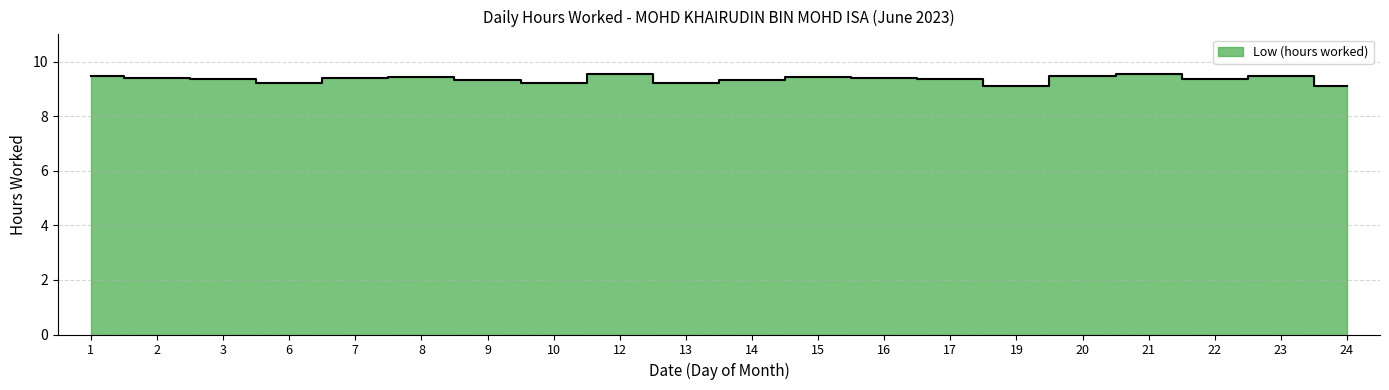

At which category does the data reach its first local peak?

8